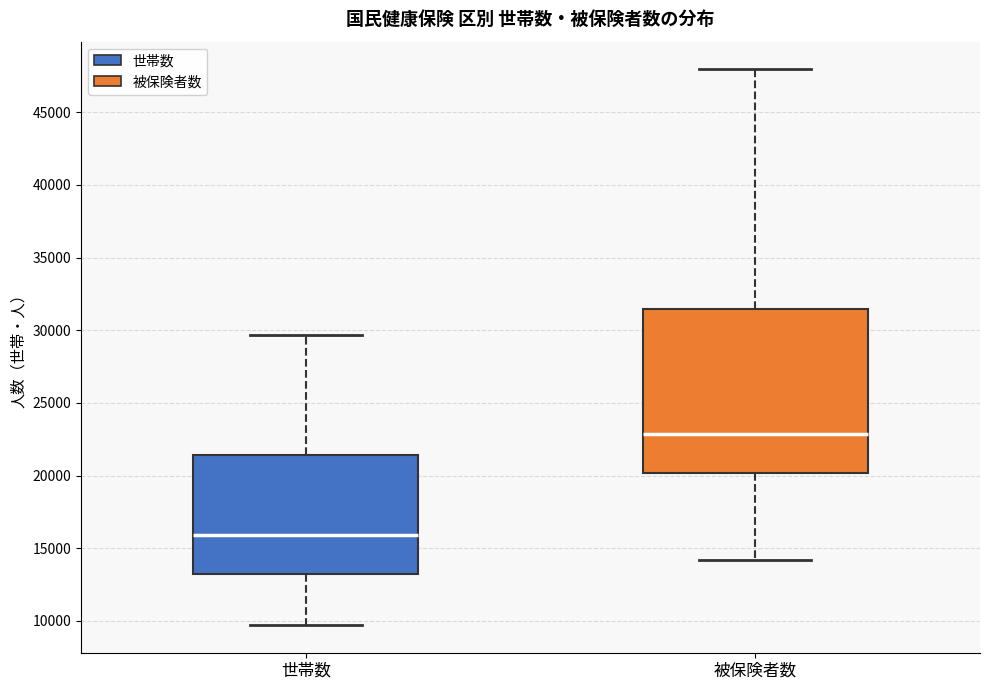

Comparing the boxes themselves (not the whiskers), which one is the tallest?

被保険者数